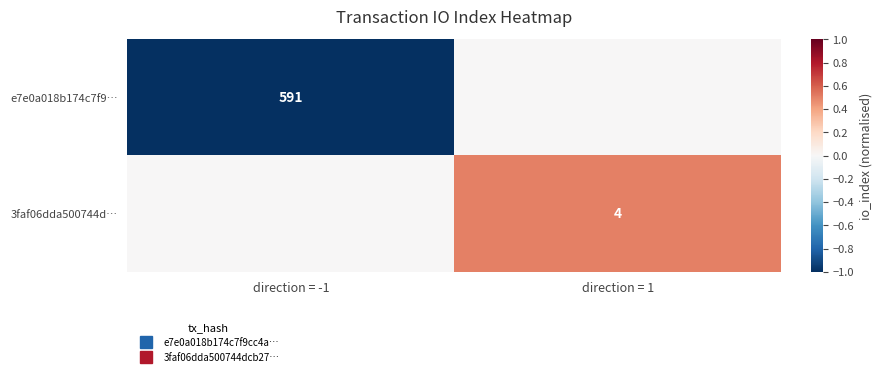

At which category does the chart reach its minimum across all series?

direction = -1